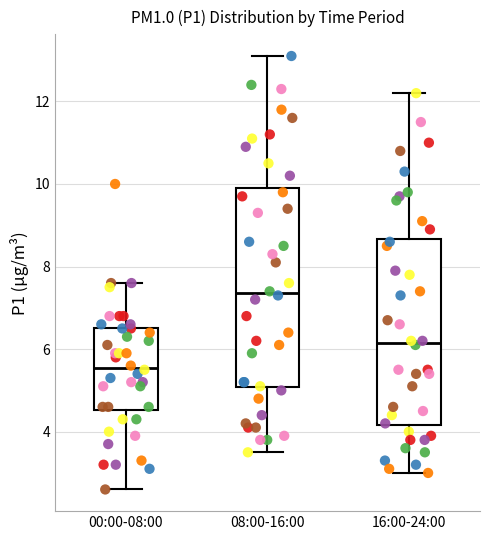

Which box's median line is the lowest?

00:00-08:00